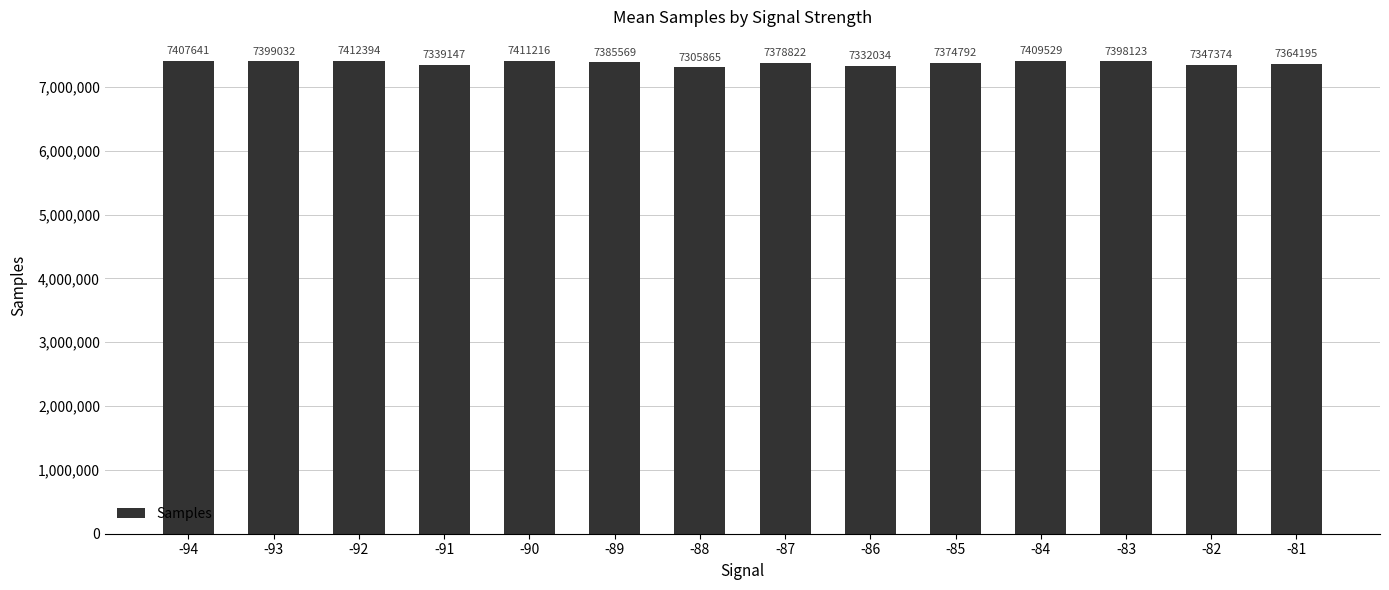

What is the value of the 14th bar from the left?

7364195